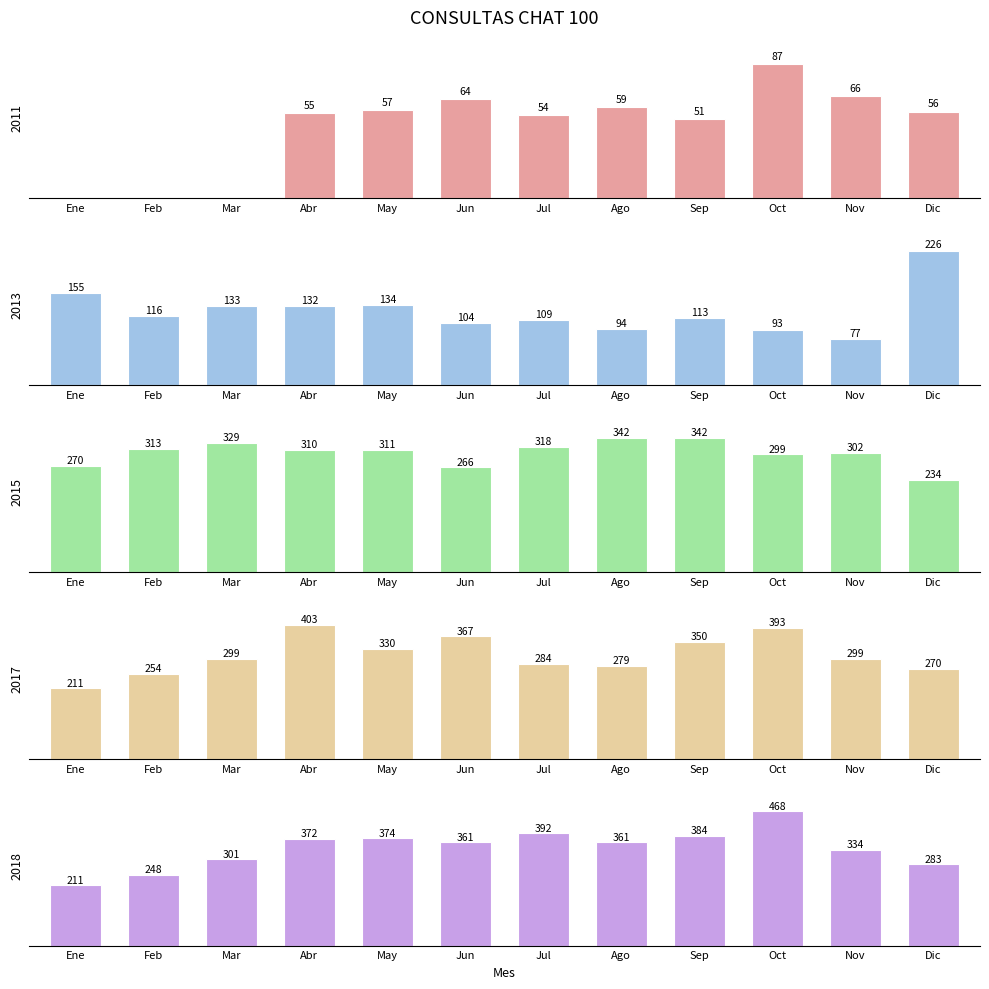

What is the value of the 2017 bar at the 7th from the left?

284